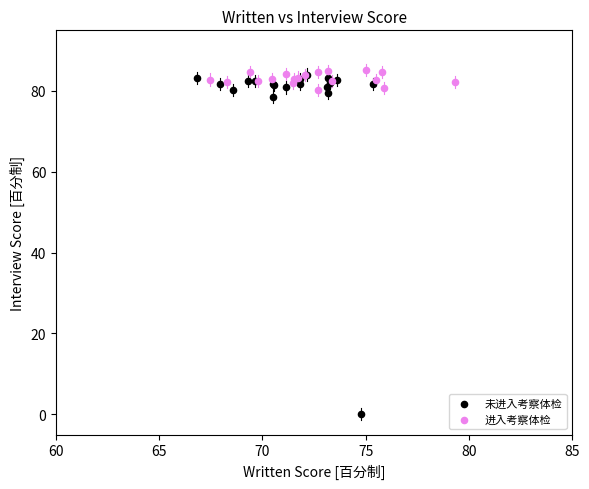

Which series reaches the minimum Y coordinate?

未进入考察体检